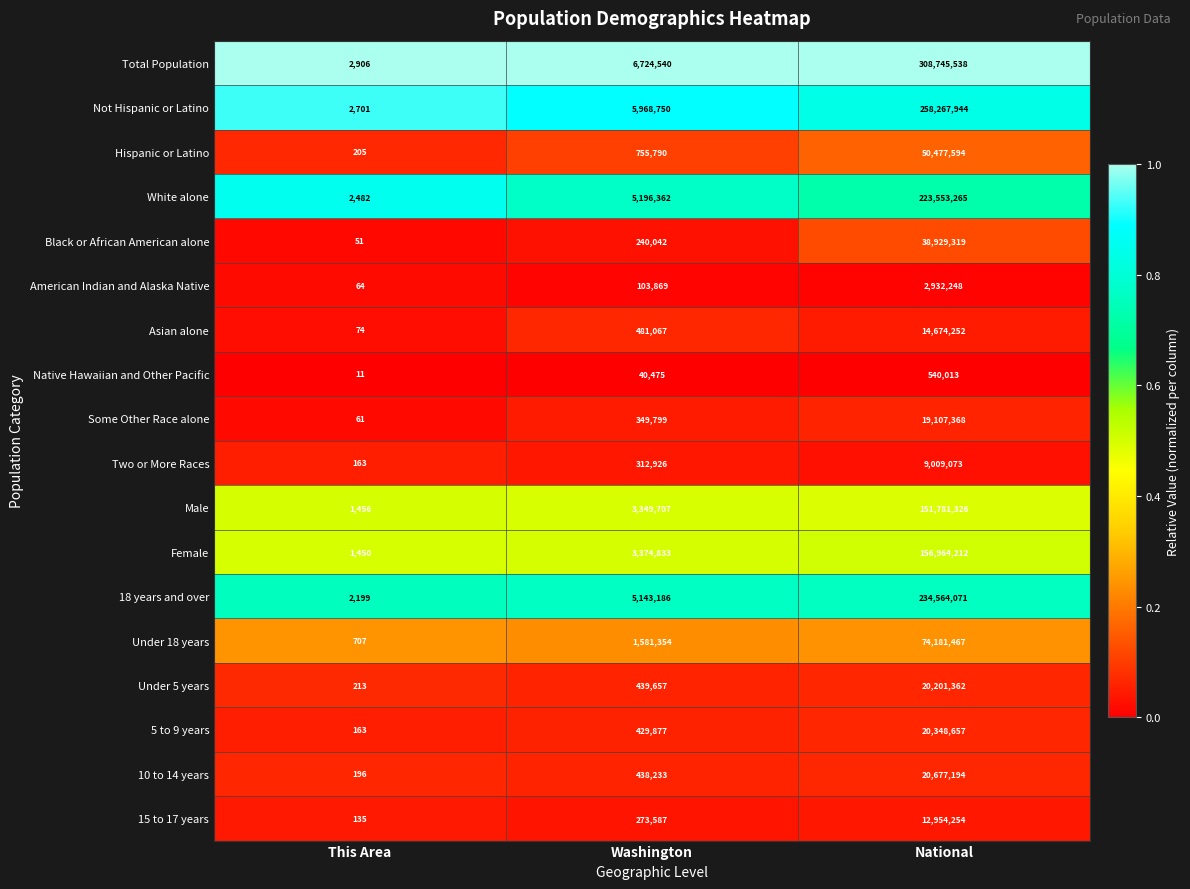

Is it true that Under 18 years equals 1581354 at Washington?

True